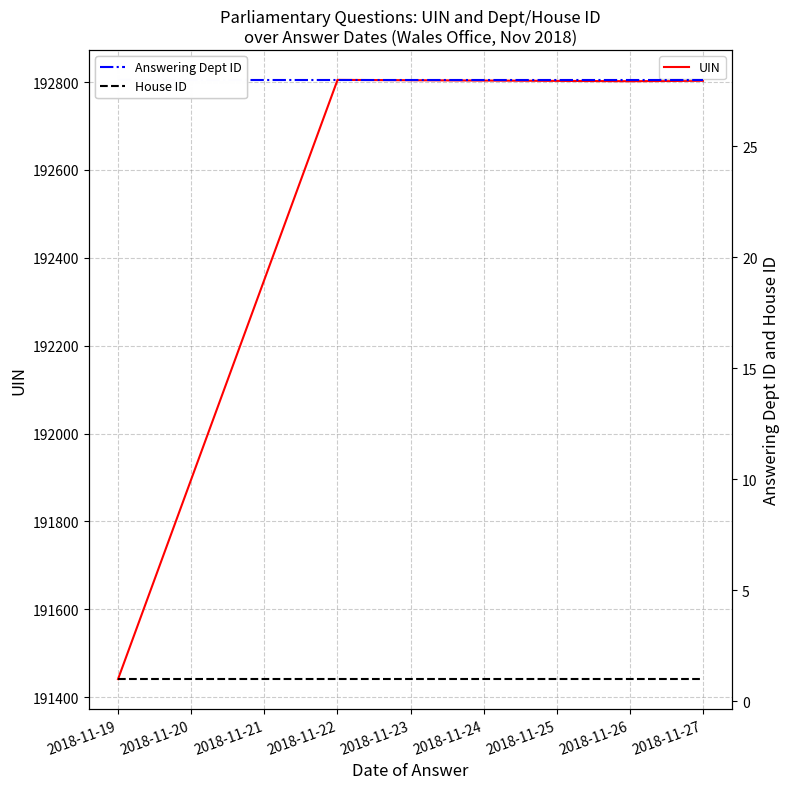

The House ID series shows 1 at 2018-11-19. True or false?

True